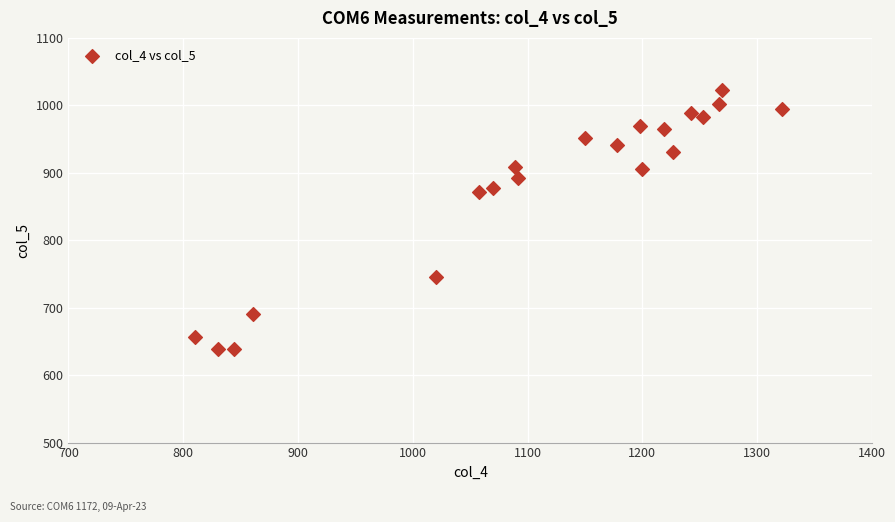

What is the range of Y values (max minus min)?

385